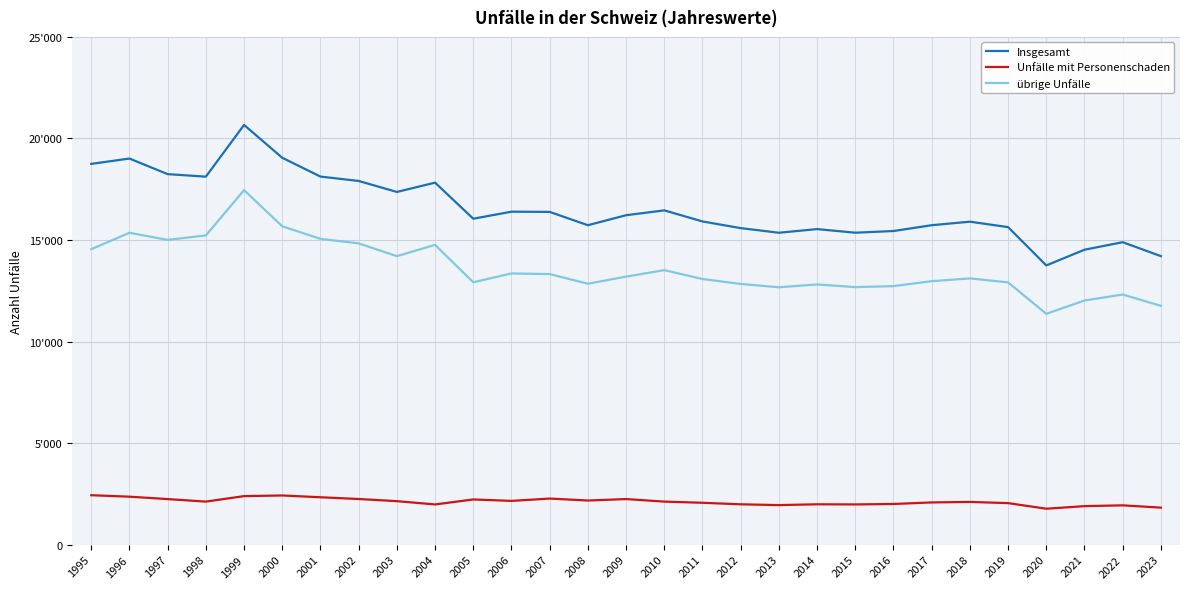

What is the maximum value for Unfälle mit Personenschaden?

2432